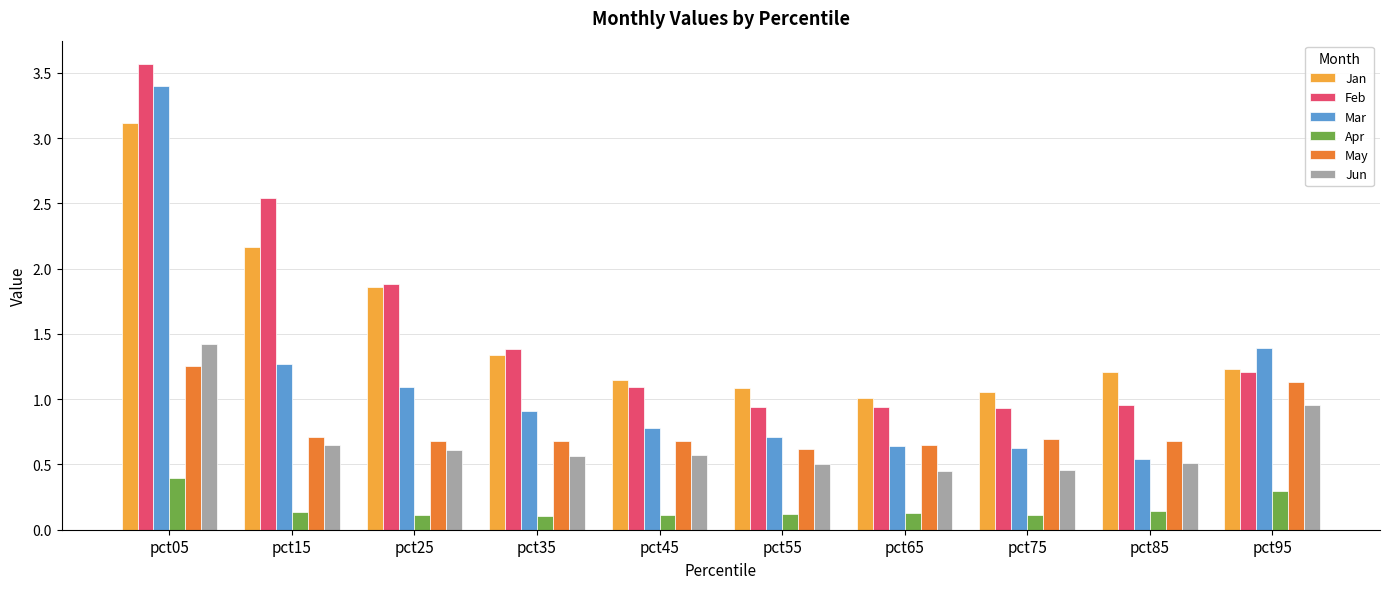

Between pct65 and pct95, which series saw the biggest shift?

Mar